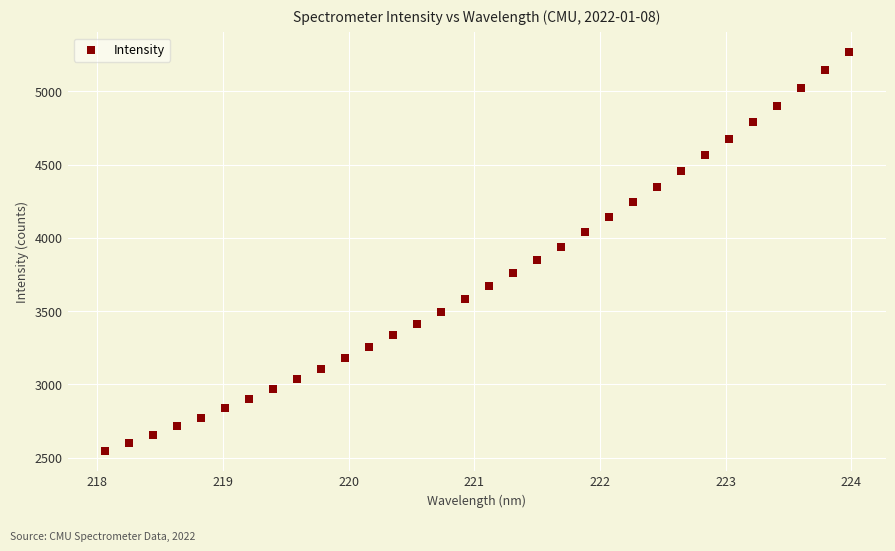

What is the range of Y values (max minus min)?

2720.4